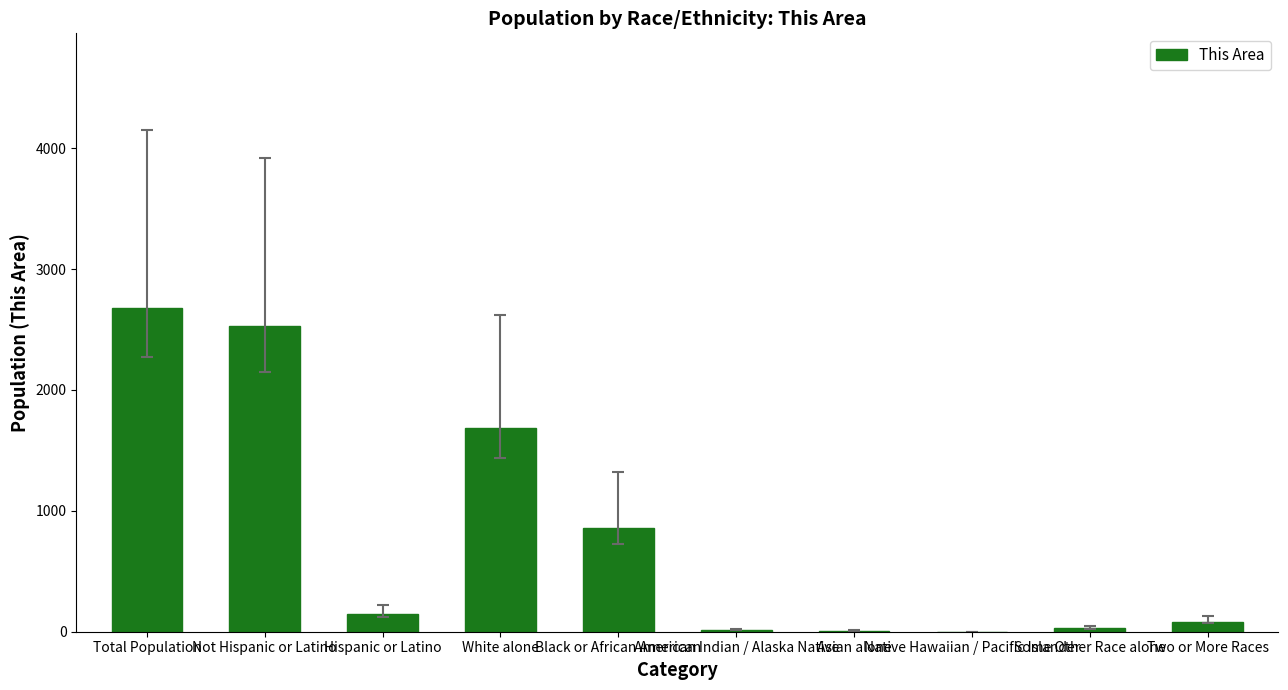

What is the sum of all values?

8028